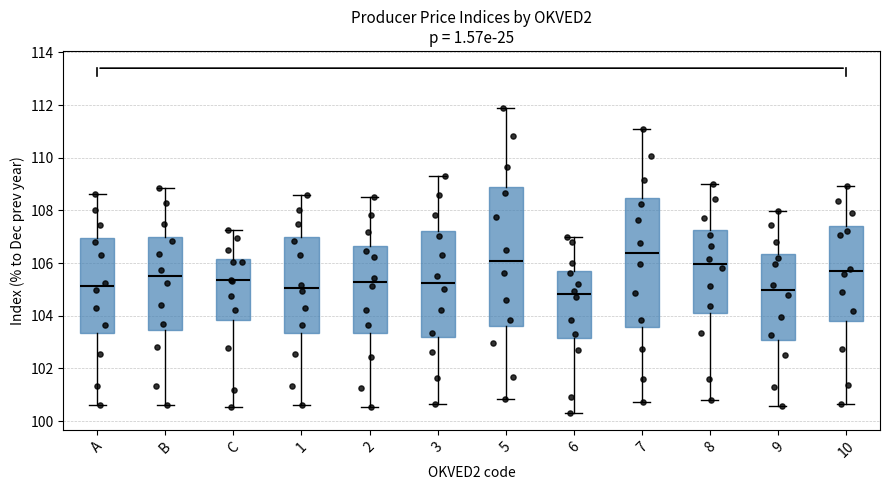

Where does the upper whisker of the box for B end on the y-axis? The values are not printed on the chart, so give them approximately, as read against the axis.

108.8